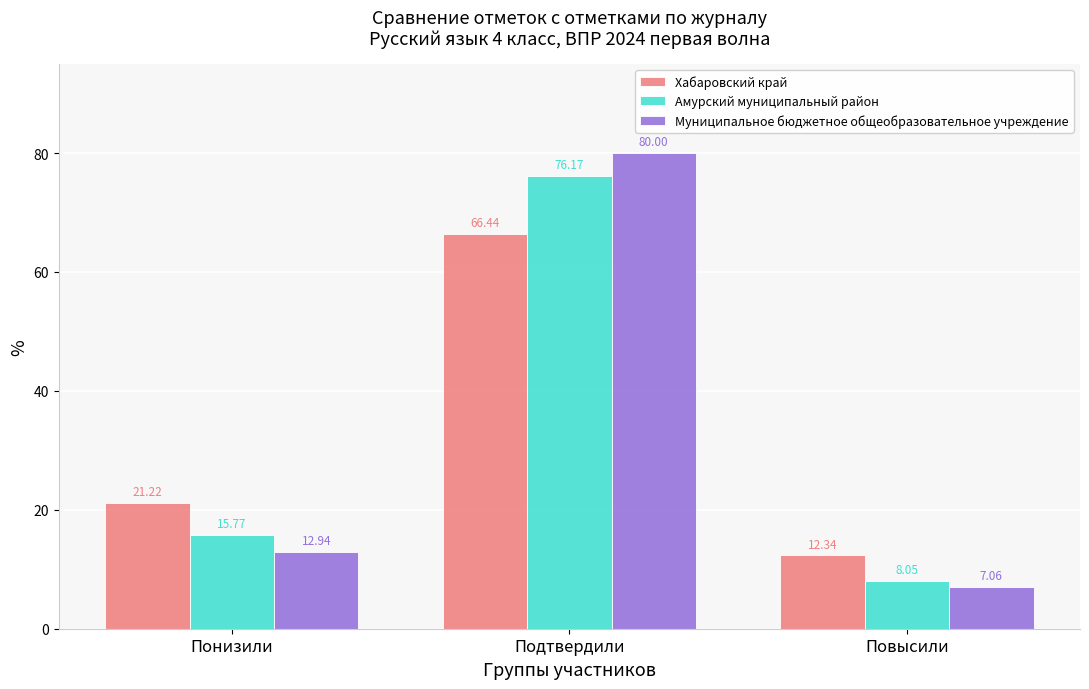

At which label is Муниципальное бюджетное общеобразовательное учреждение closest to 43?

Понизили